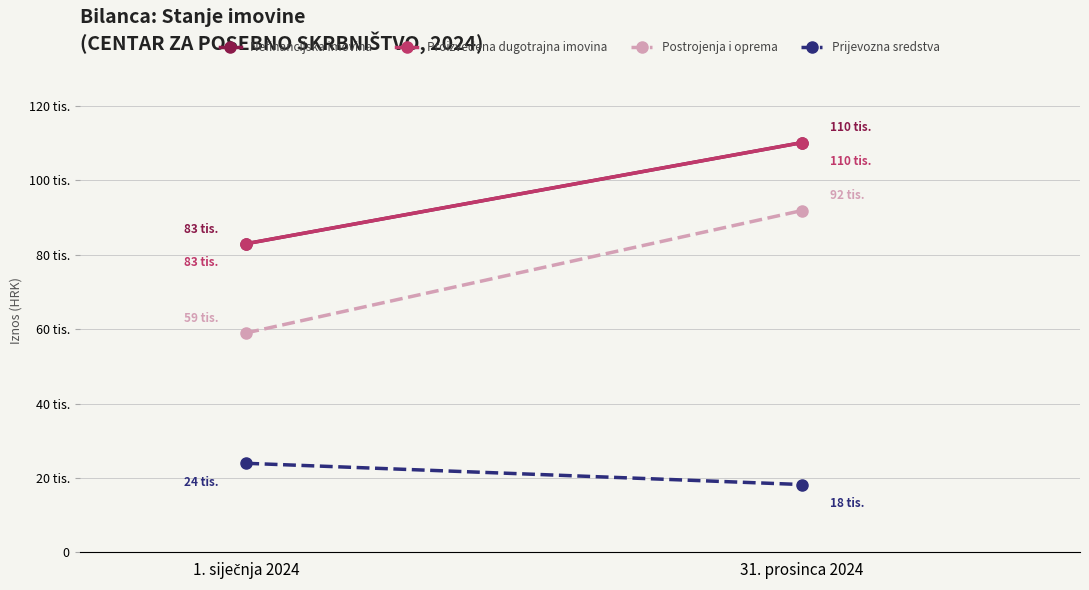

What is the average value of the Postrojenja i oprema series?

75476.2